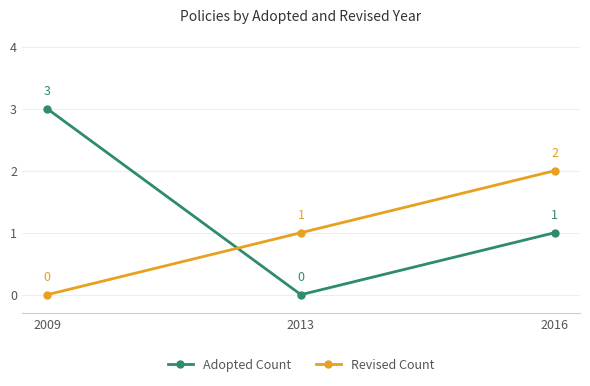

True or false: Adopted Count has a value of 0 at 2013.

True